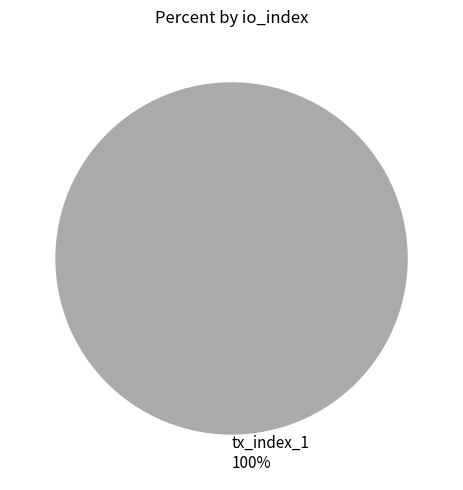

Which slice represents more than half of the pie?

tx_index_1